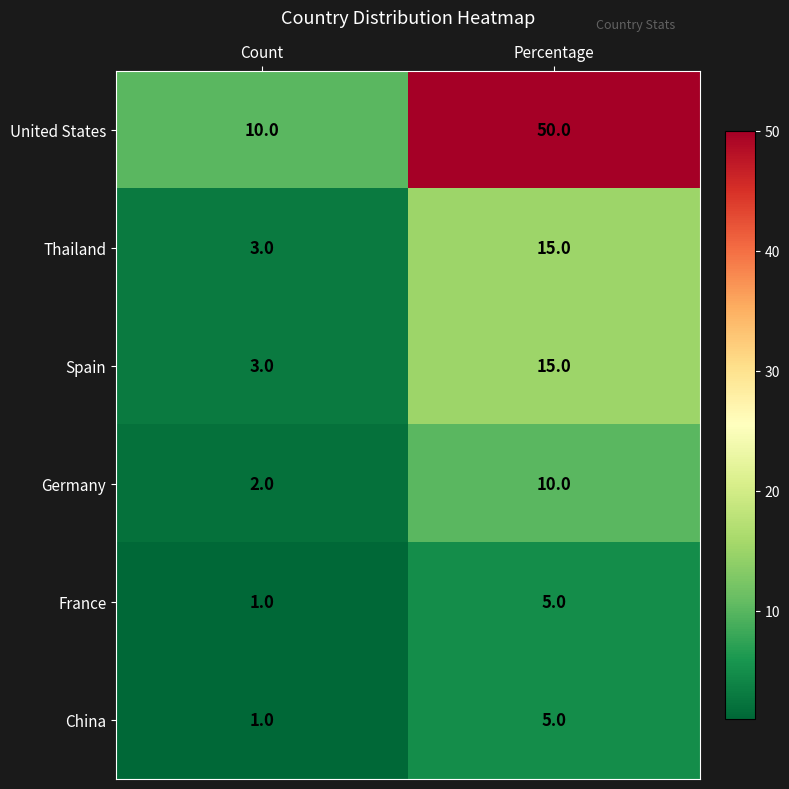

At which label does China reach its minimum?

Count